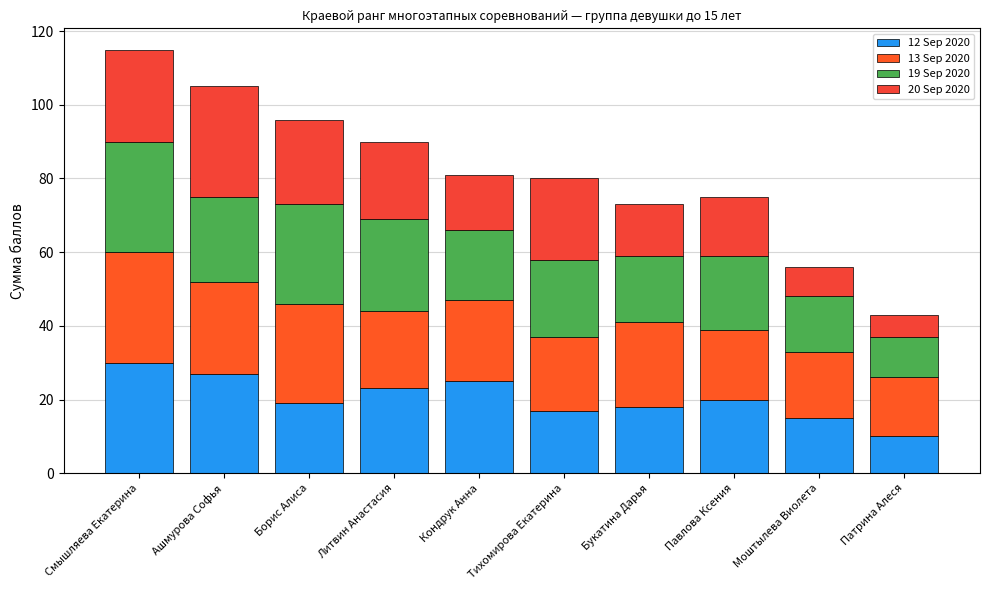

How many series are shown in this chart?

4